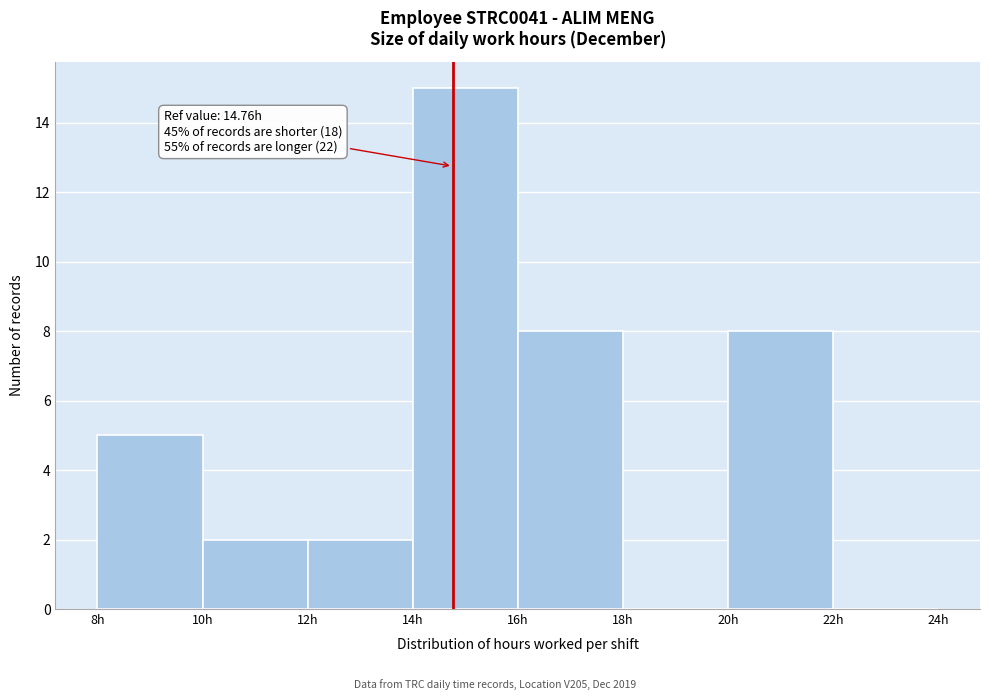

Over which range of the x-axis is the bar tallest?

14 to 16